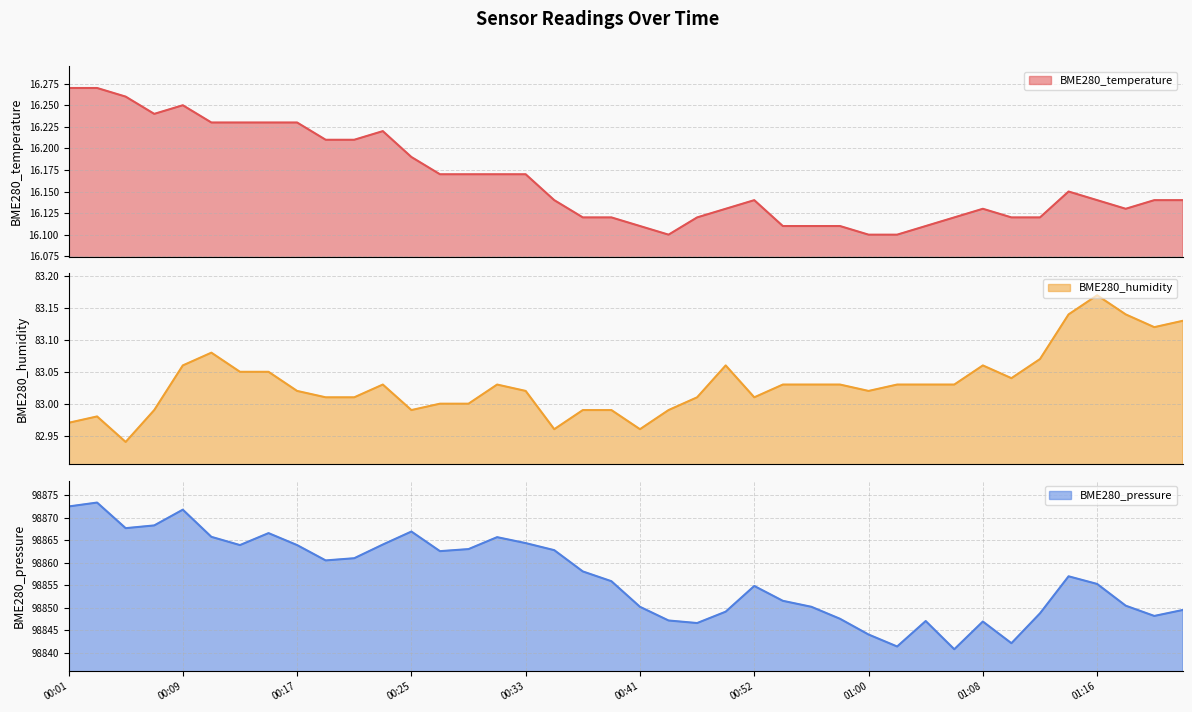

What is the difference between the second highest and second lowest values in the BME280_humidity series?

0.2